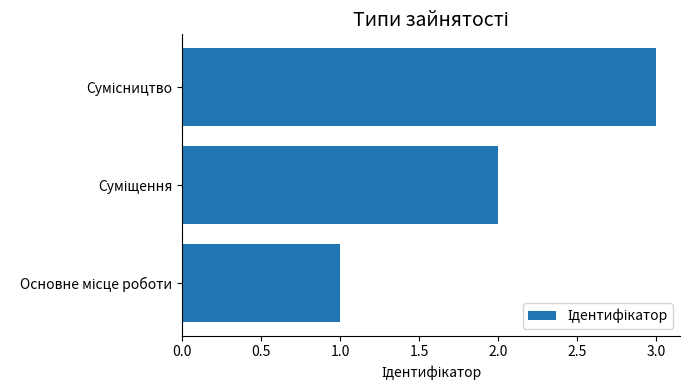

What is the smallest value displayed?

1